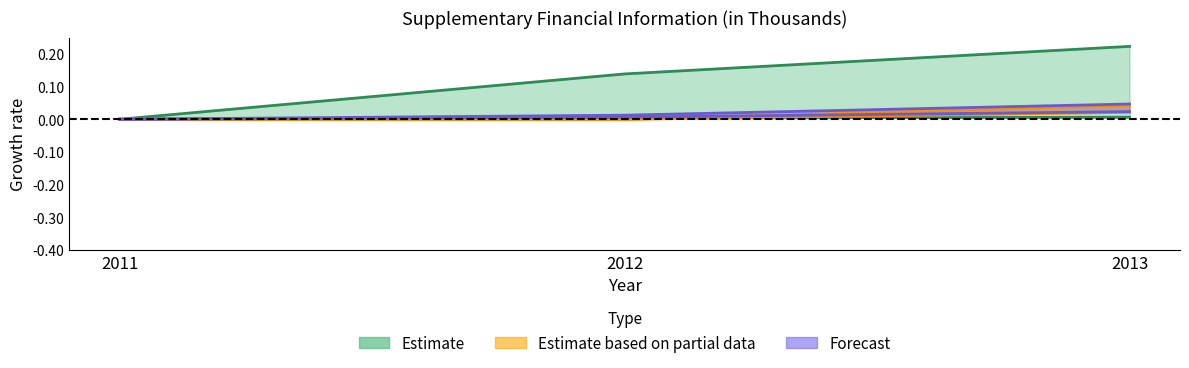

How many lines are shown in the chart?

4